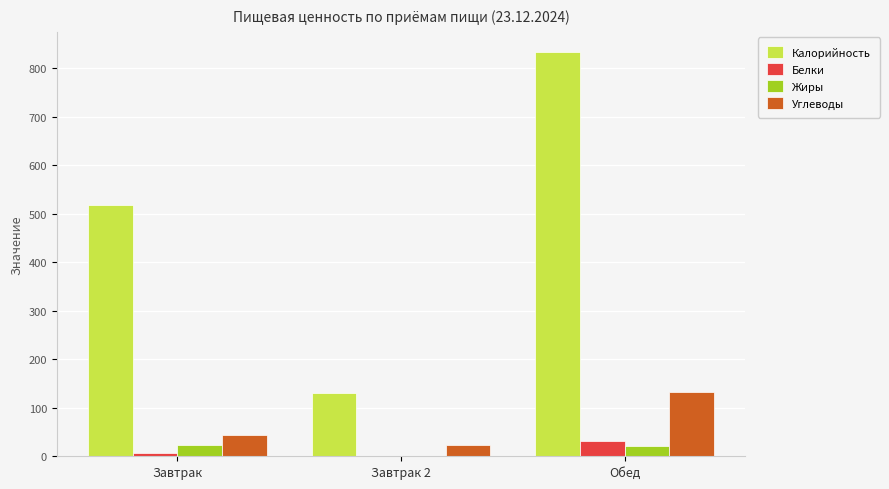

True or false: Белки has a value of 31.3 at Обед.

True